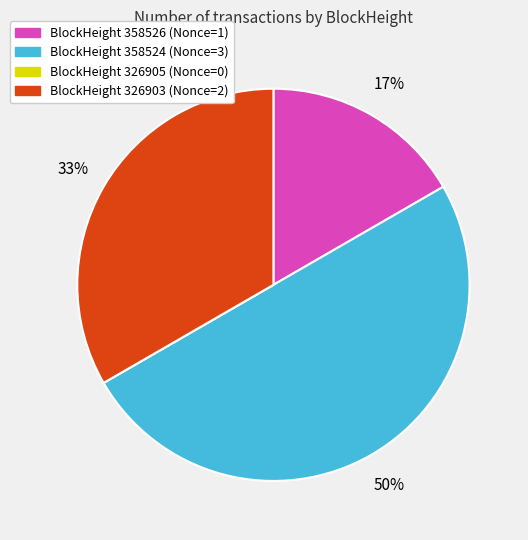

Which slice is the largest?

BlockHeight 358524 (Nonce=3)